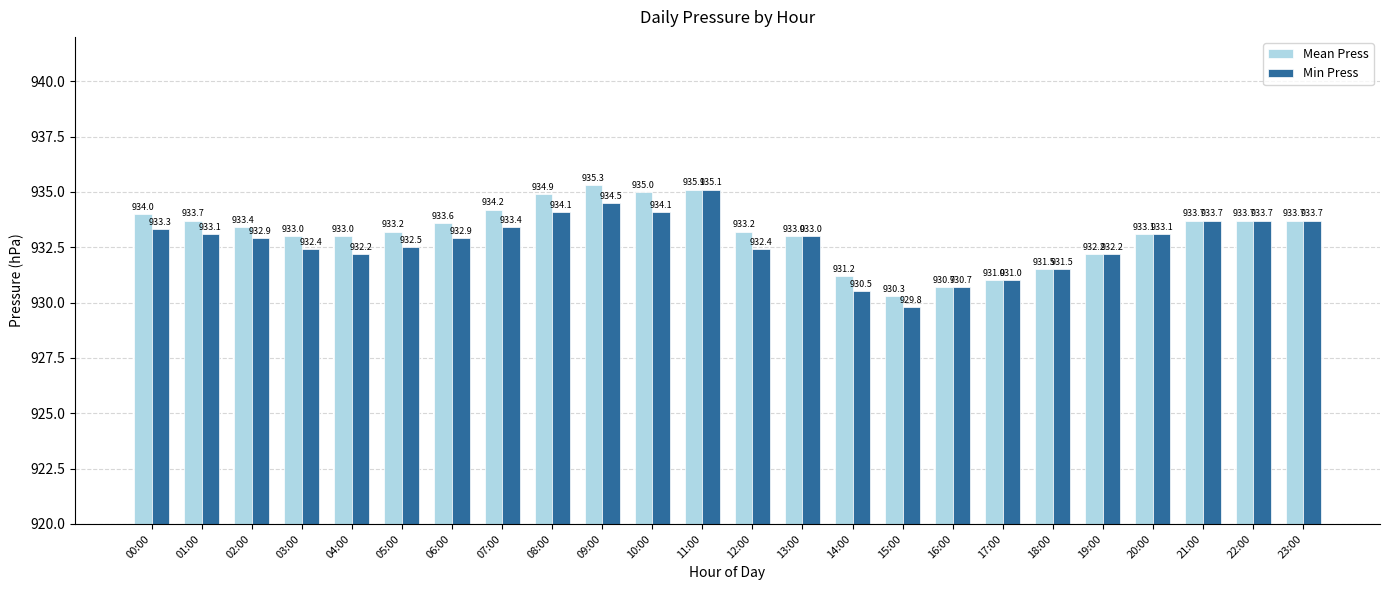

At 09:00, list the series in order from largest to smallest.

Mean Press, Min Press